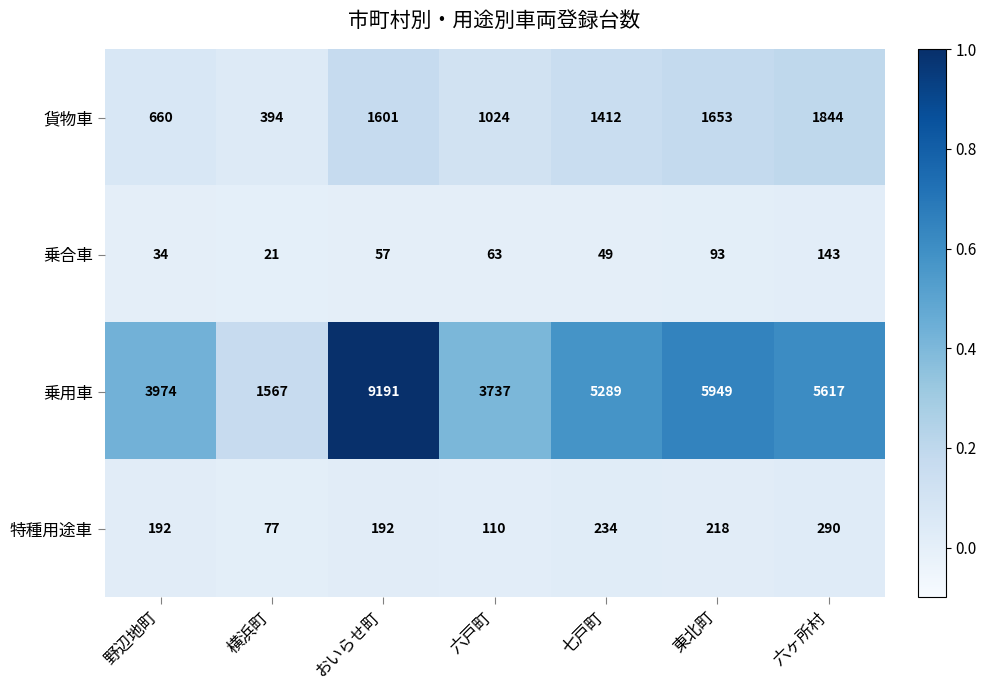

The 特種用途車 series shows 77 at 横浜町. True or false?

True